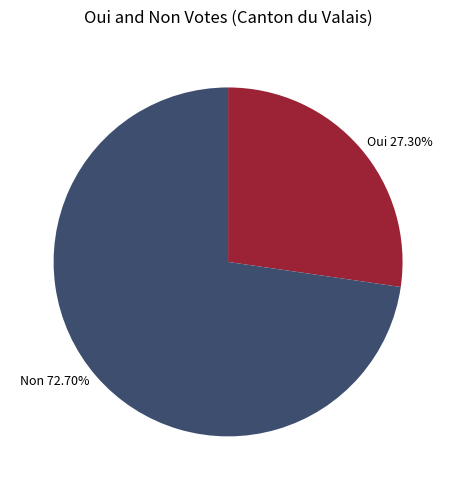

Is there any slice that represents more than half of the pie?

Yes